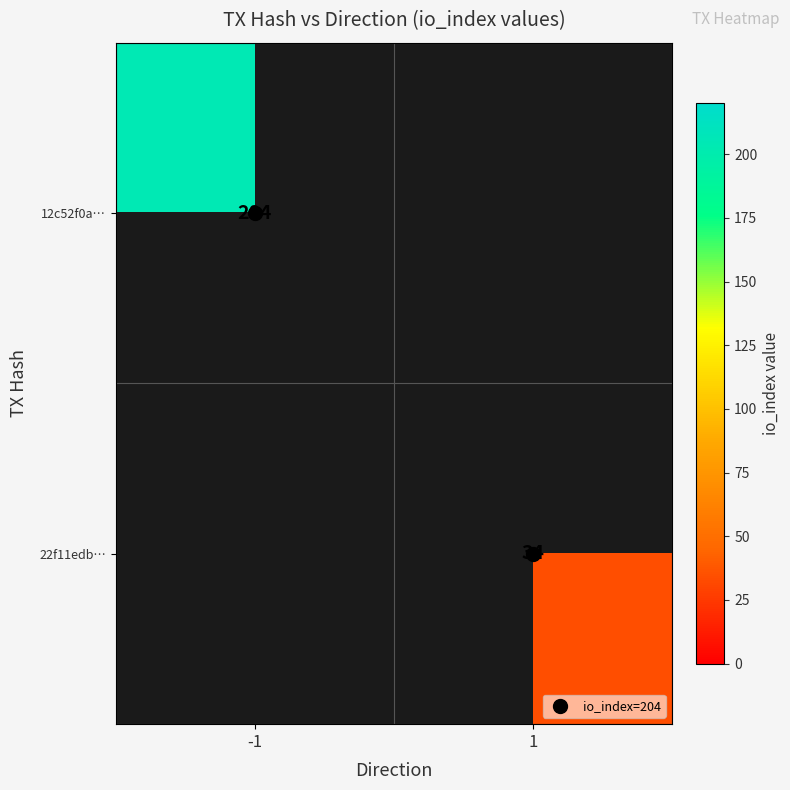

Is it true that 12c52f0a… equals 102.8 at -1?

False